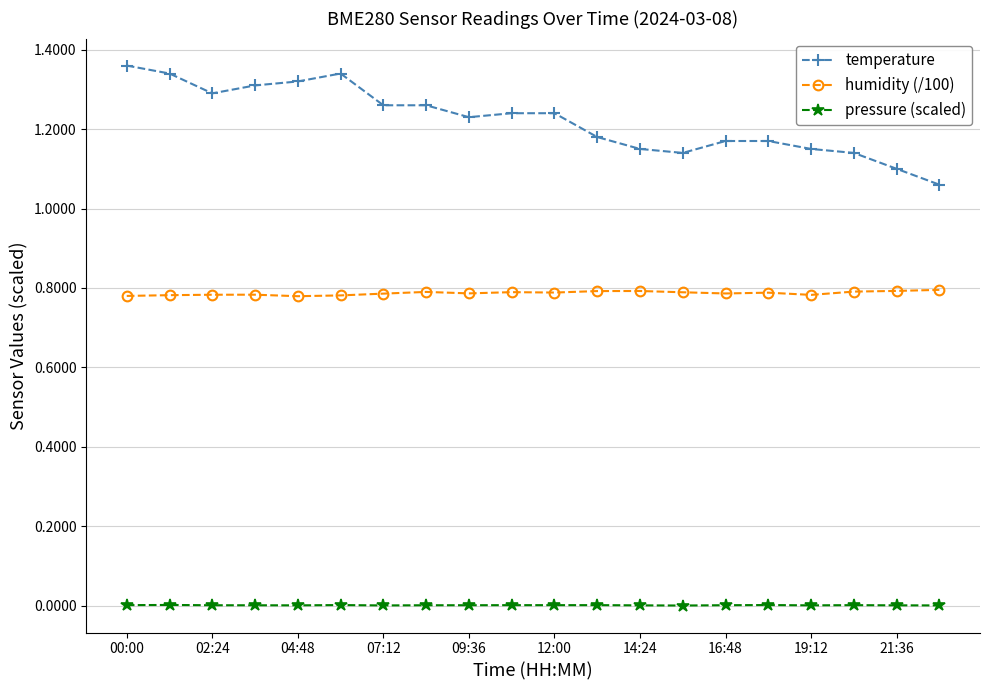

True or false: pressure (scaled) and temperature cross at least once.

False